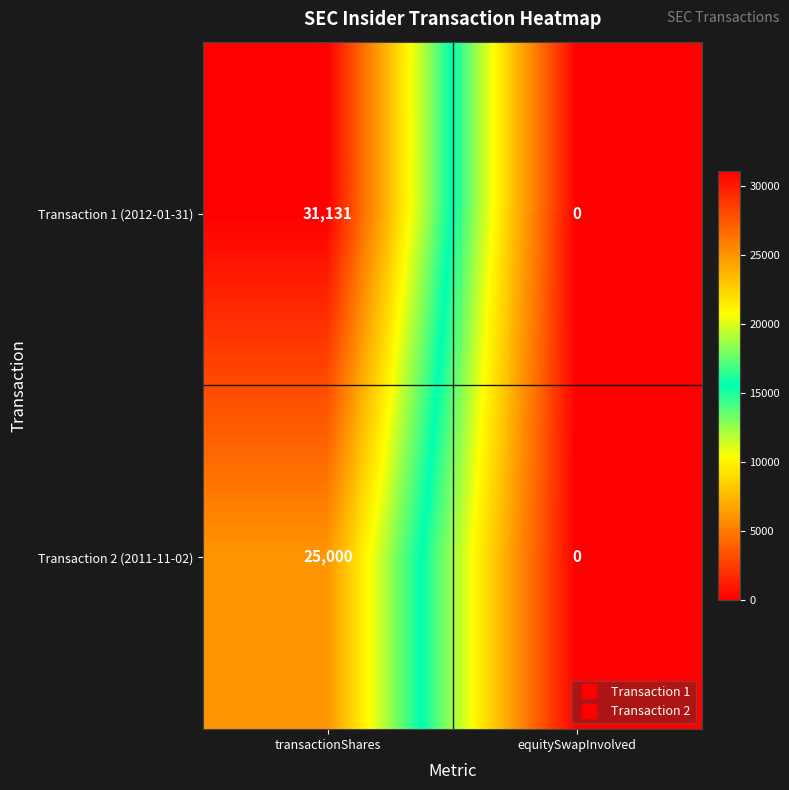

List the series in order of their overall mean, highest first.

Transaction 1 (2012-01-31), Transaction 2 (2011-11-02)